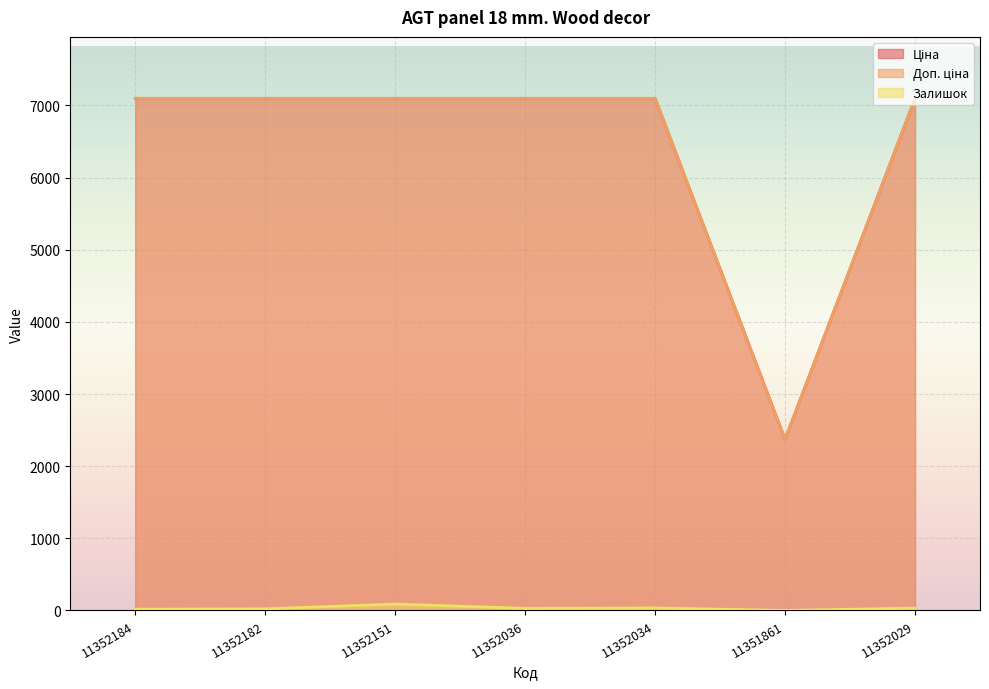

True or false: Залишок and Ціна intersect in this chart.

False